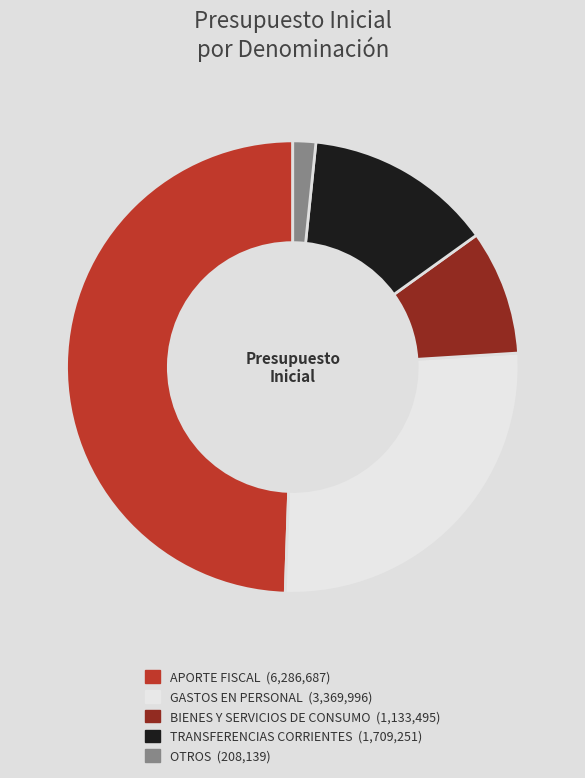

Is there a majority slice in this chart?

No